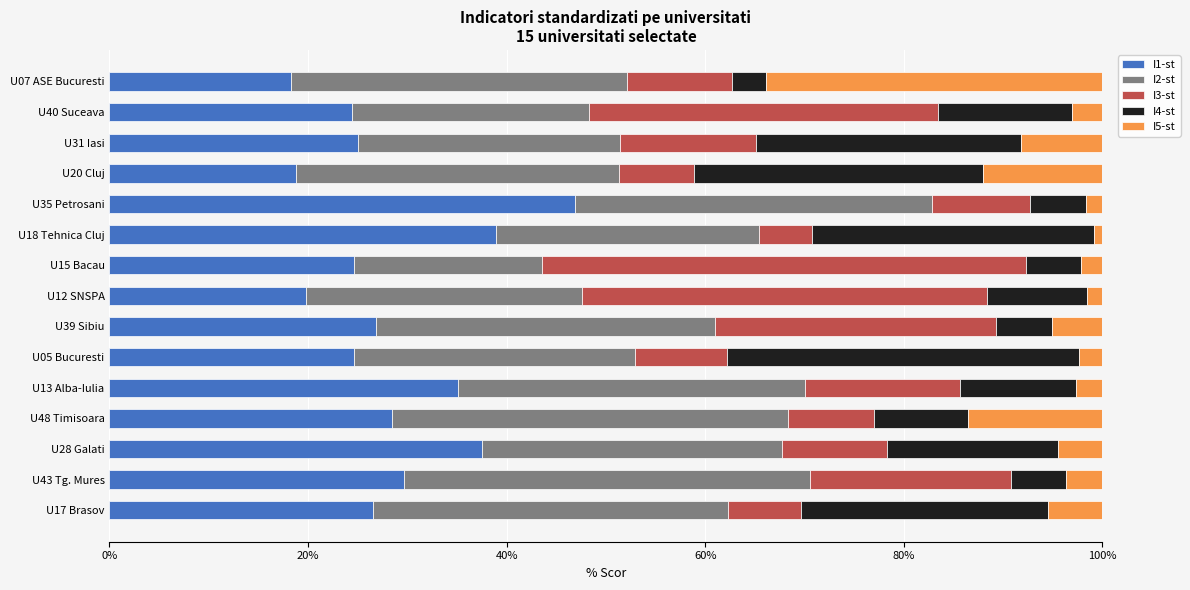

What is the maximum value for I1-st?

46.9